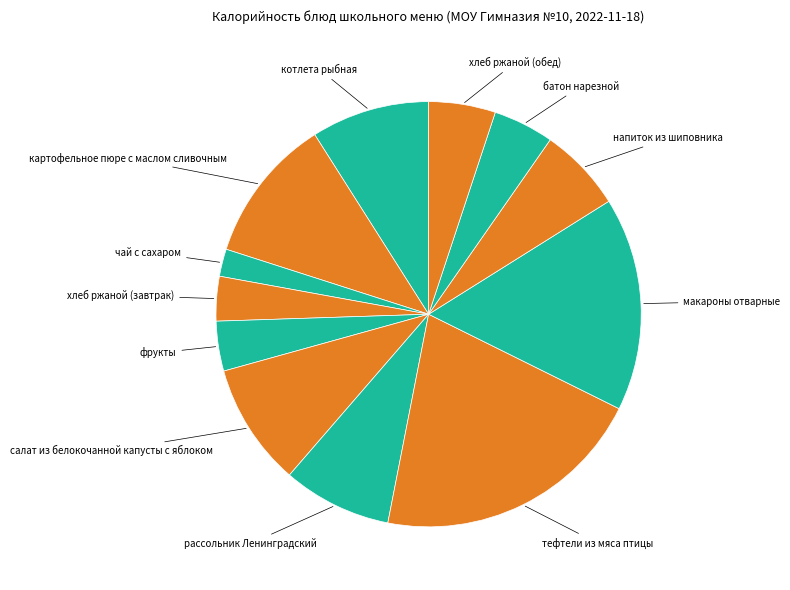

How many slices are in this pie chart?

12